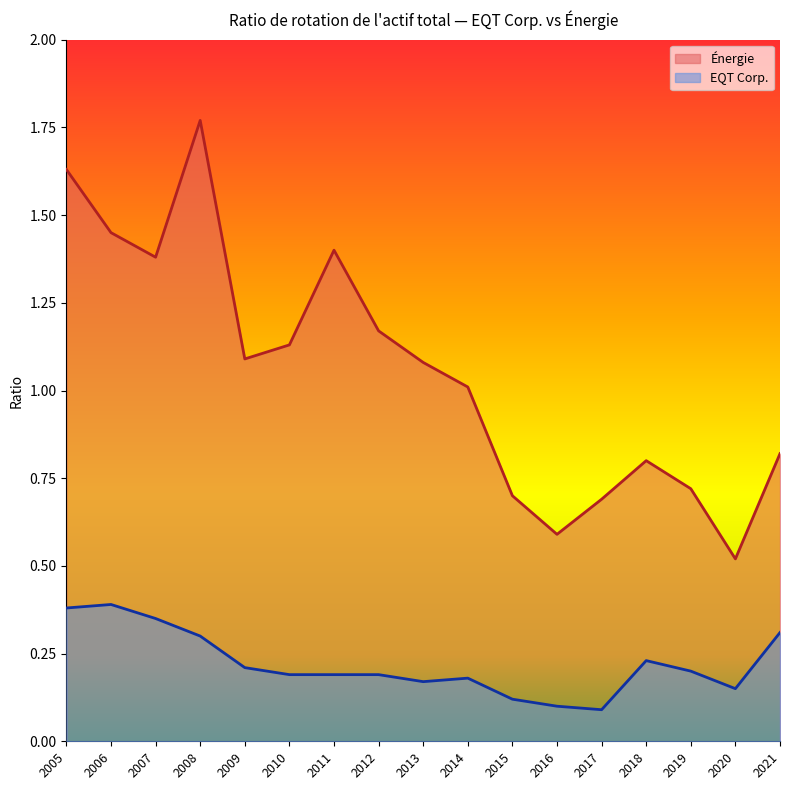

List the series in order of their peak value, lowest first.

EQT Corp., Énergie